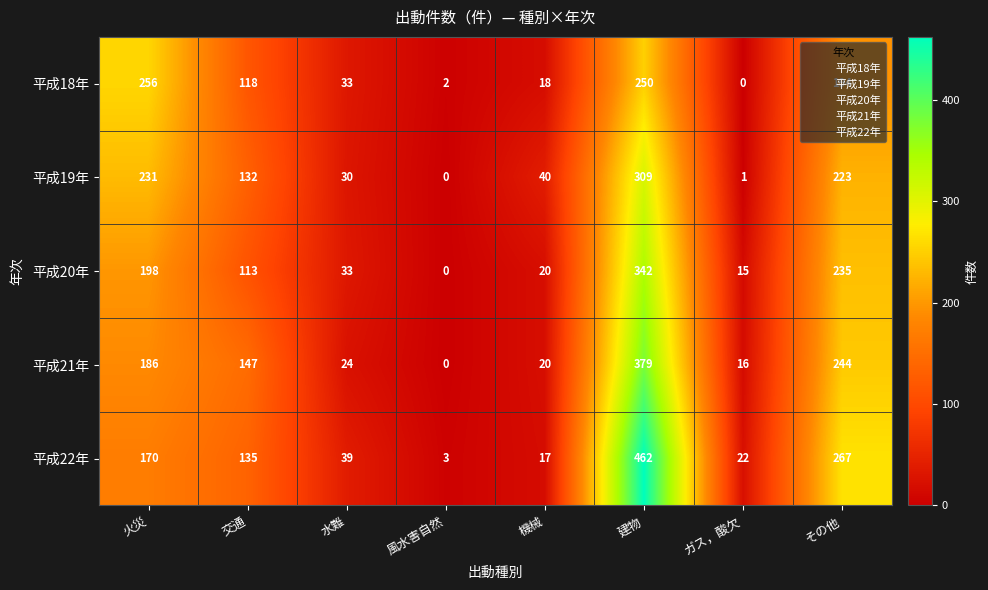

Rank the series at 火災 from highest to lowest value.

平成18年, 平成19年, 平成20年, 平成21年, 平成22年